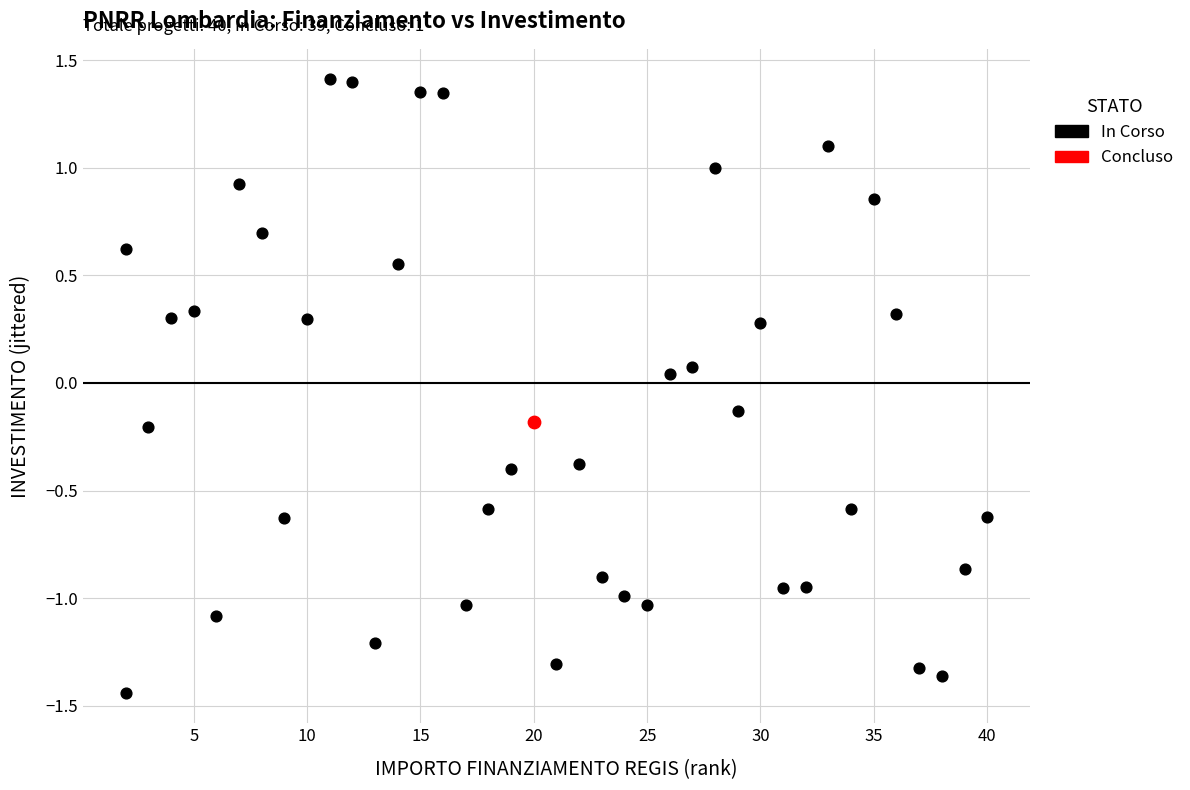

What are all the series names shown in the legend?

In Corso, Concluso